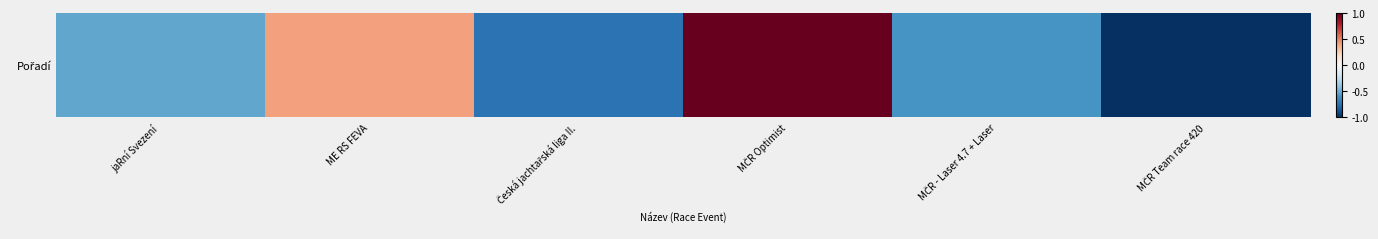

What is the average value?

-0.2